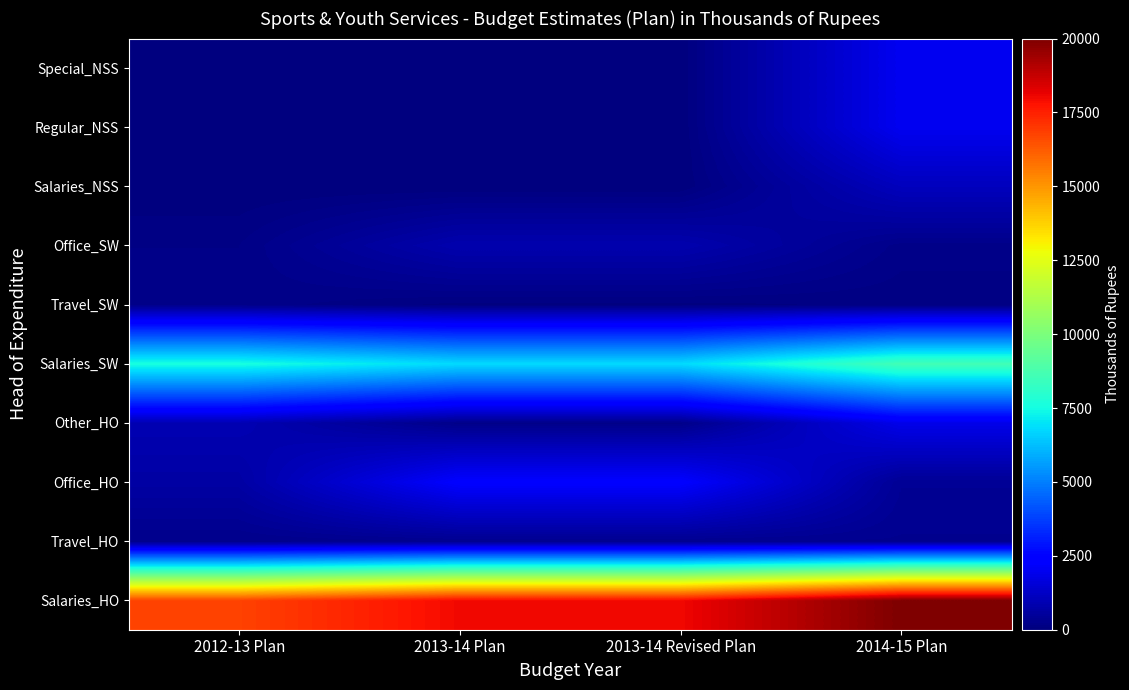

At how many categories does at least one series exceed 13314?

4